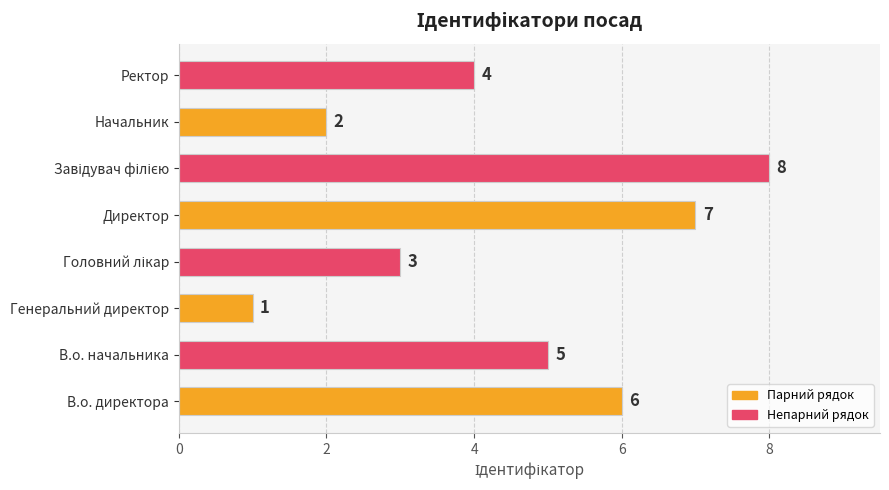

Are the bars horizontal?

Yes